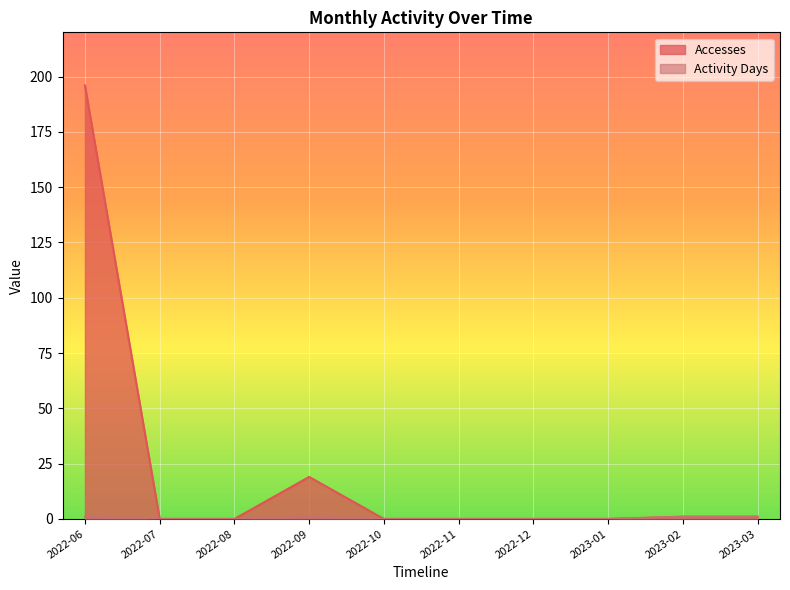

Is it true that Activity Days equals 1 at 2022-06?

True